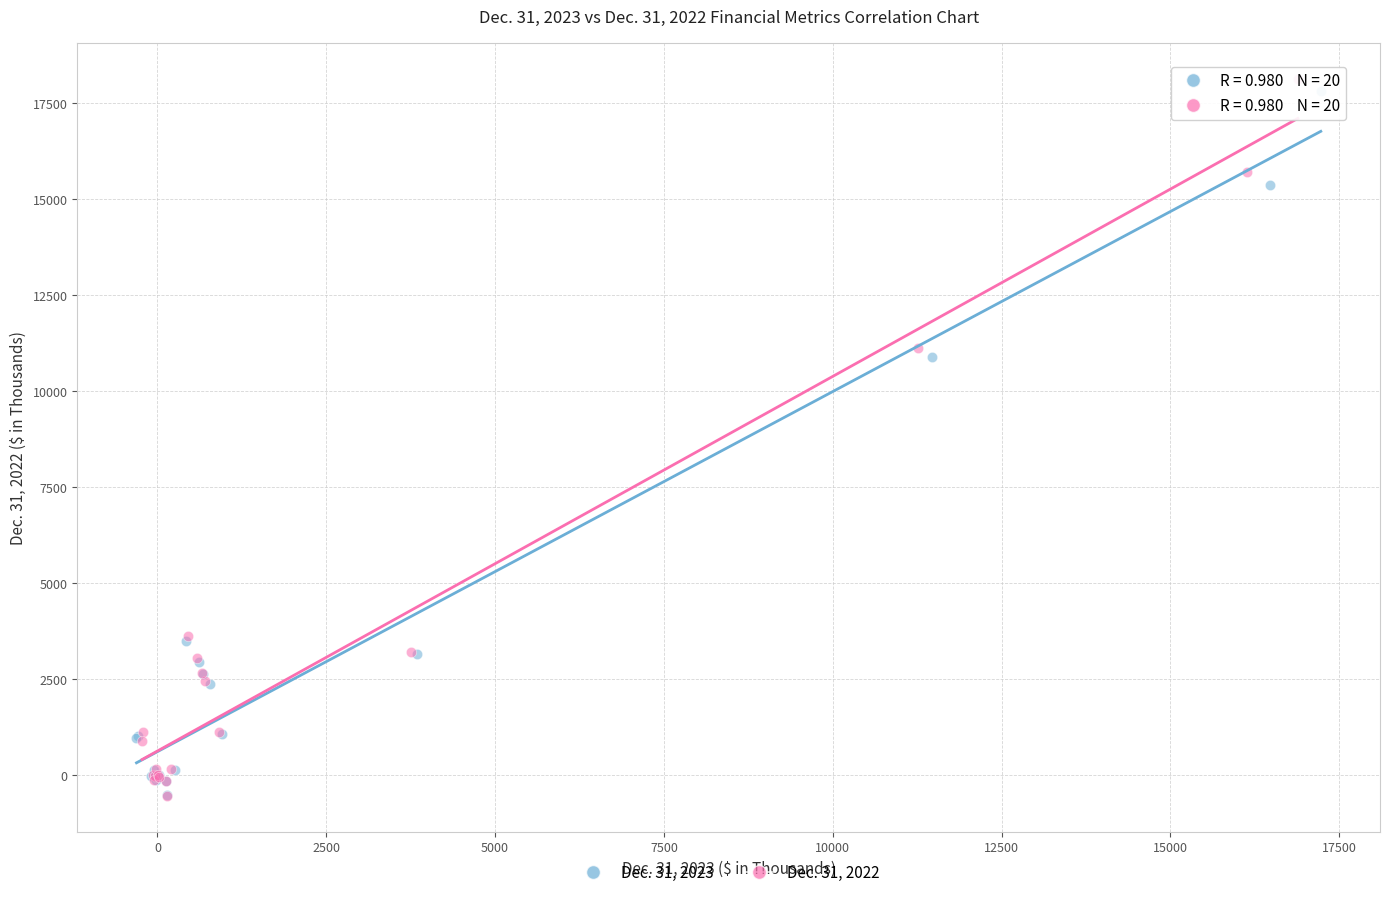

Which series has the largest Y range (max minus min)?

Dec. 31, 2022